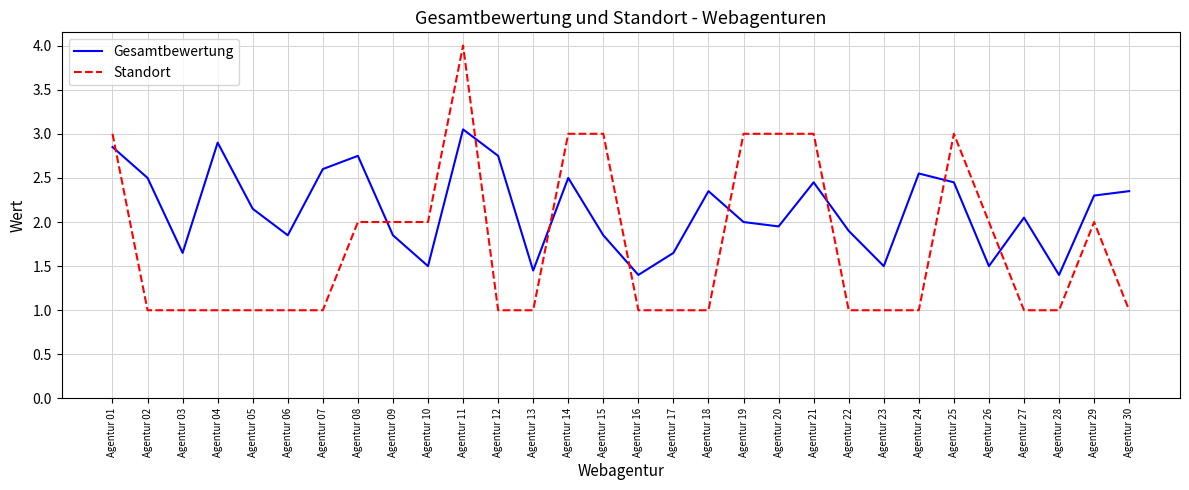

Which category has the highest value across all series?

Agentur 11